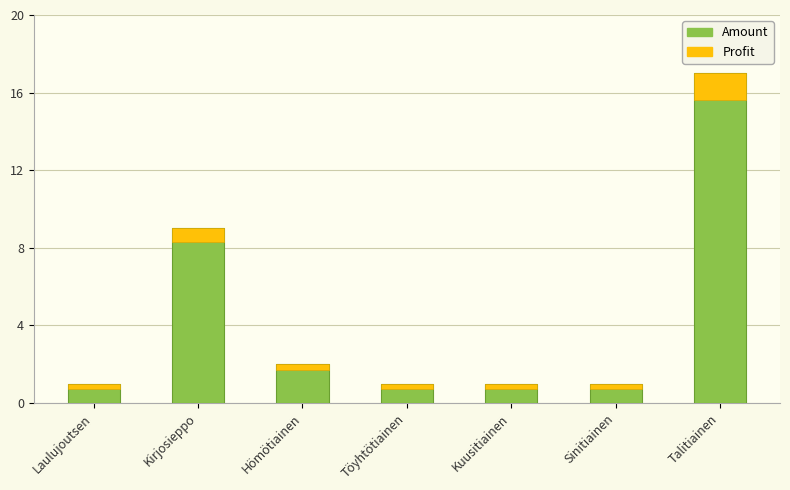

How many values exceed 1?

3